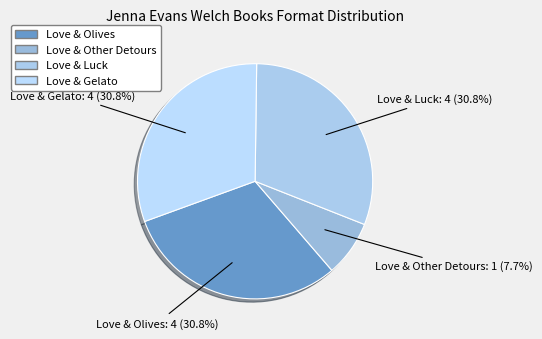

To the nearest percent, what is the combined percentage of Love & Other Detours and Love & Olives?

38%